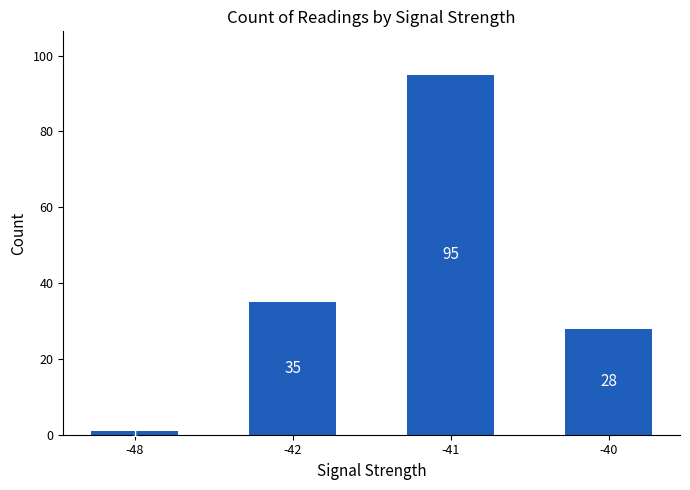

Are the bars grouped side by side (vs. stacked)?

No